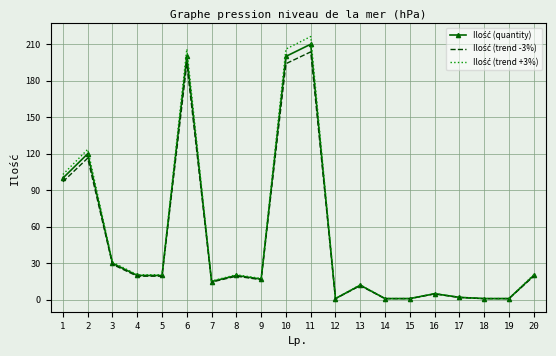

What is the spread (max minus min) of values at 2?

7.2